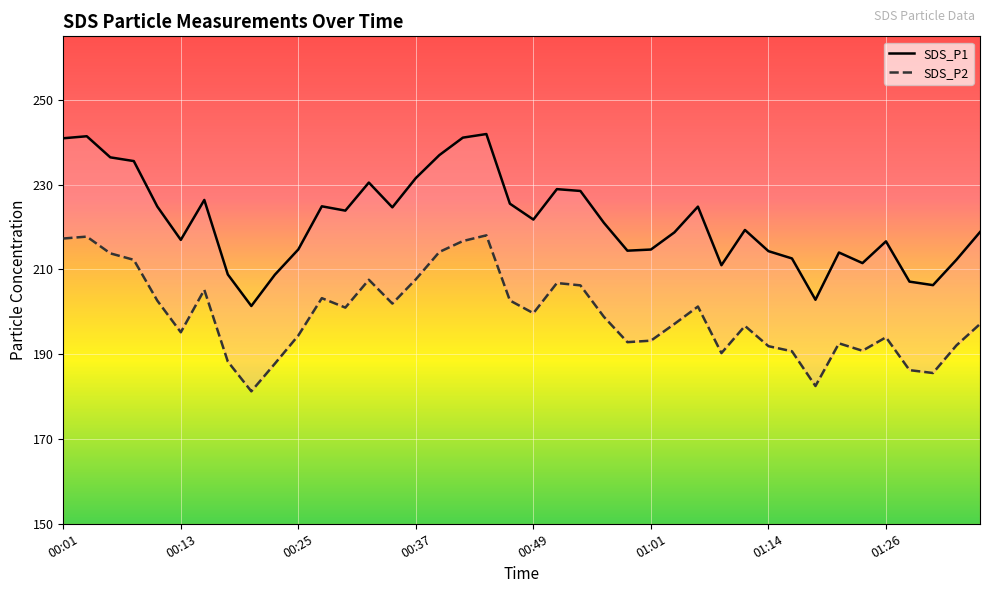

Which series has the largest total across all categories?

SDS_P1